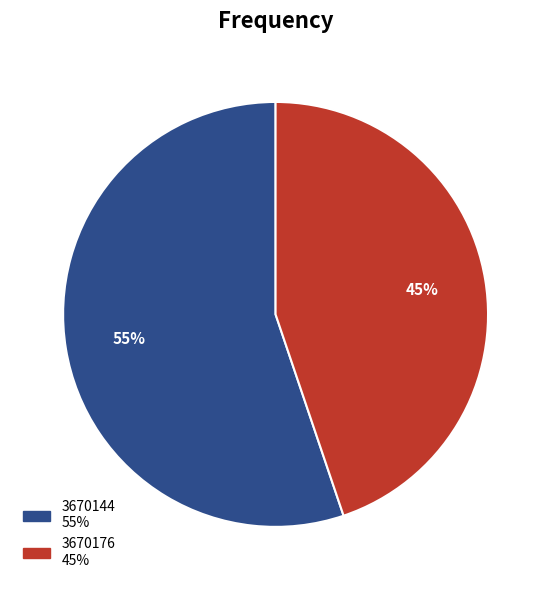

Rank the categories by value from lowest to highest.

3670176, 3670144